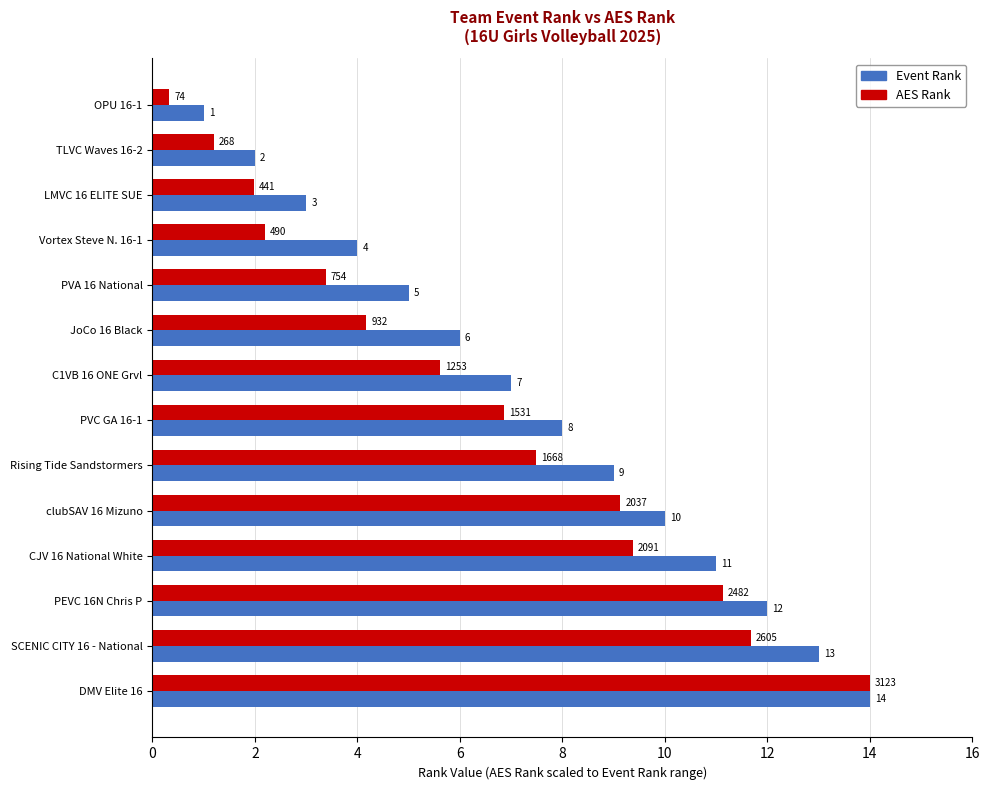

Which category has the lowest value across all series?

OPU 16-1